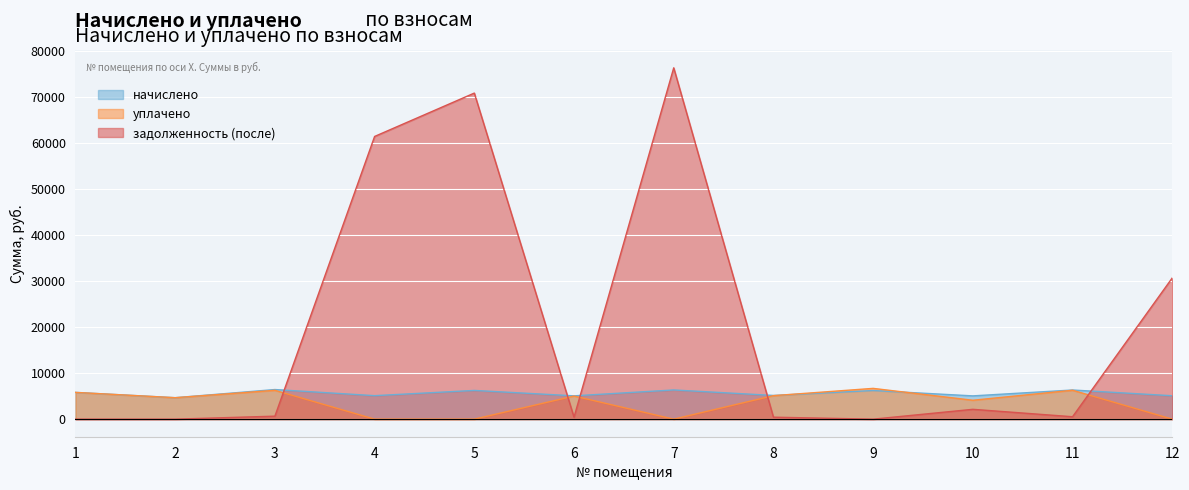

Which series changed the most between 4 and 7?

задолженность (после)